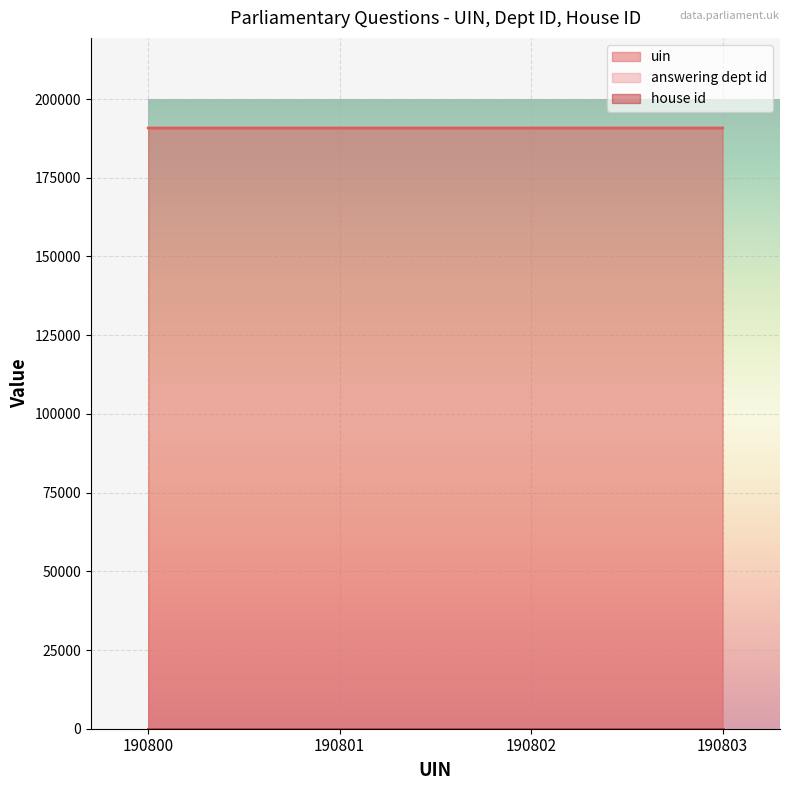

True or false: answering dept id and house id cross at least once.

False